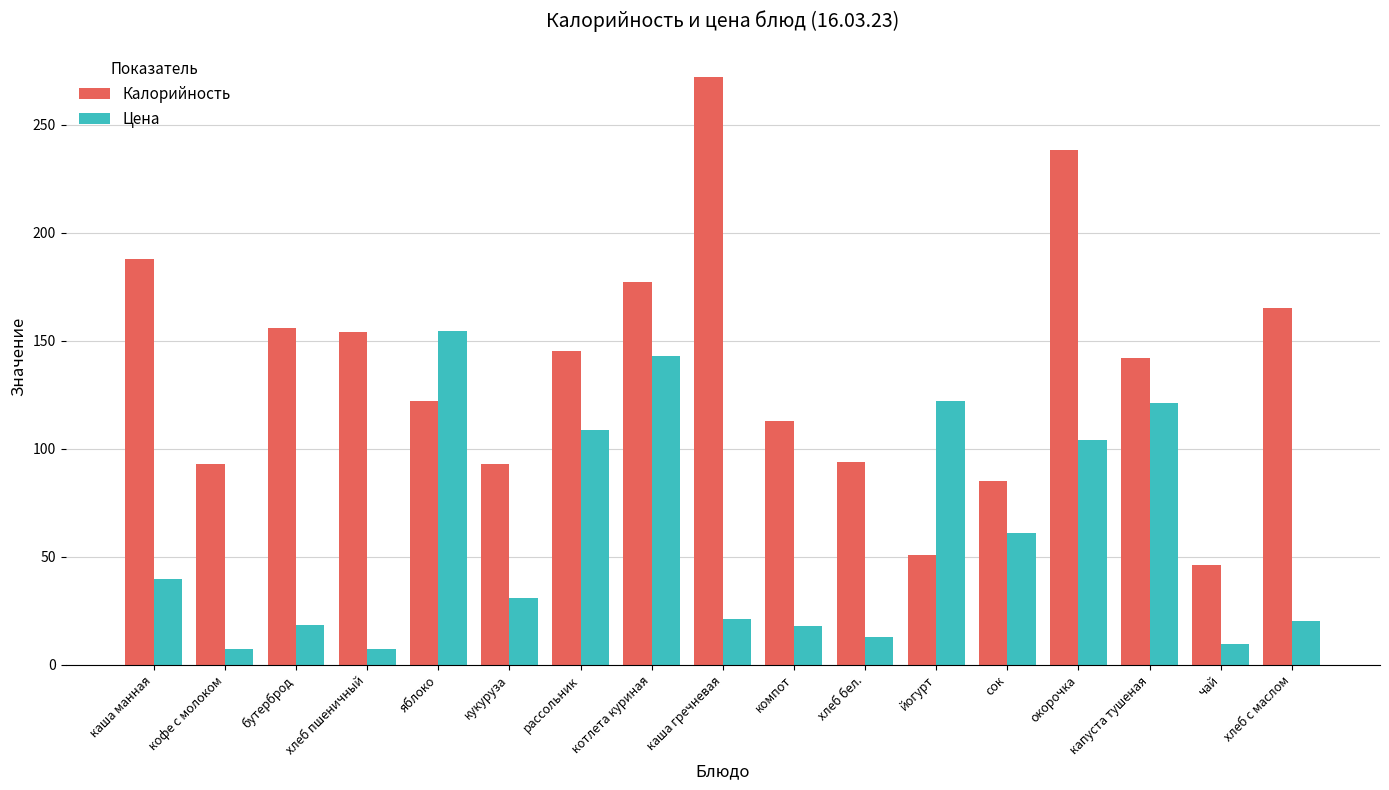

Rank the series at йогурт from lowest to highest value.

Калорийность, Цена